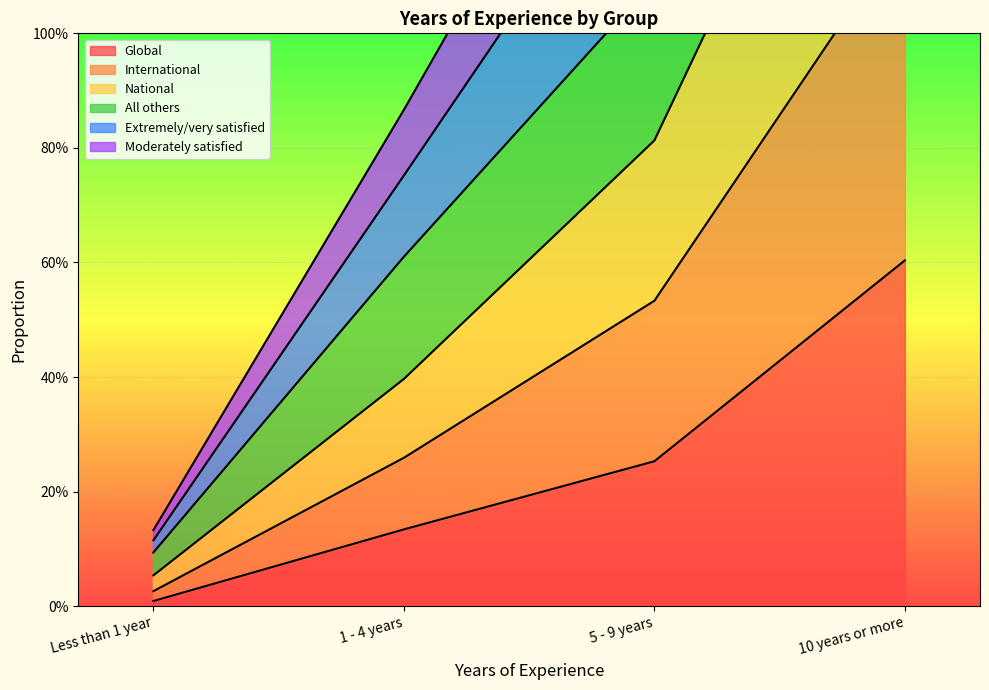

Which series has the largest total across all categories?

National